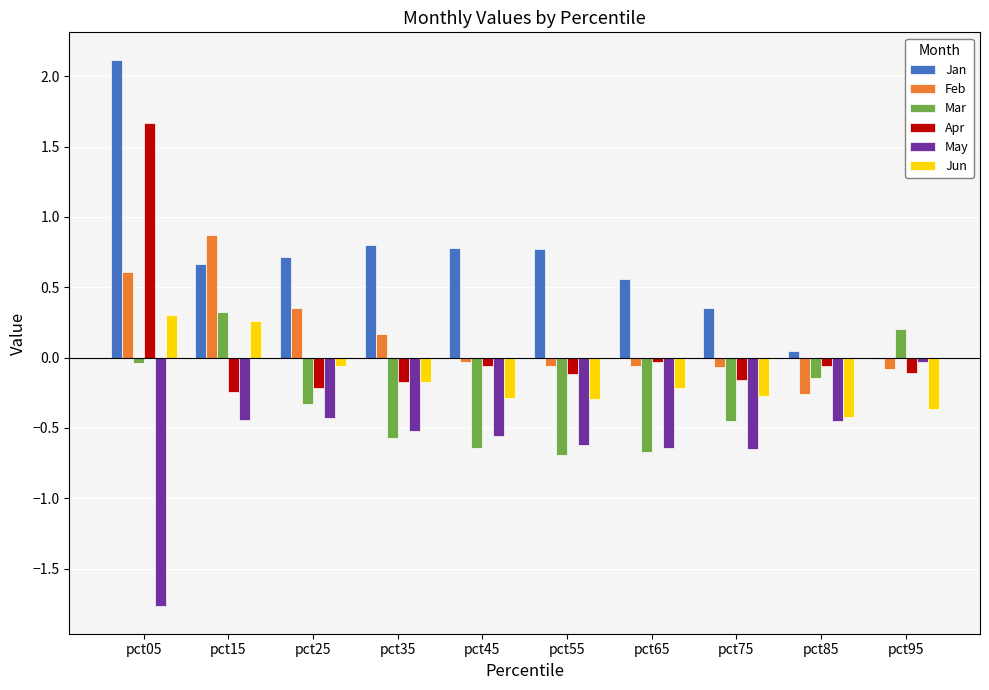

Count the number of data series in this chart.

6